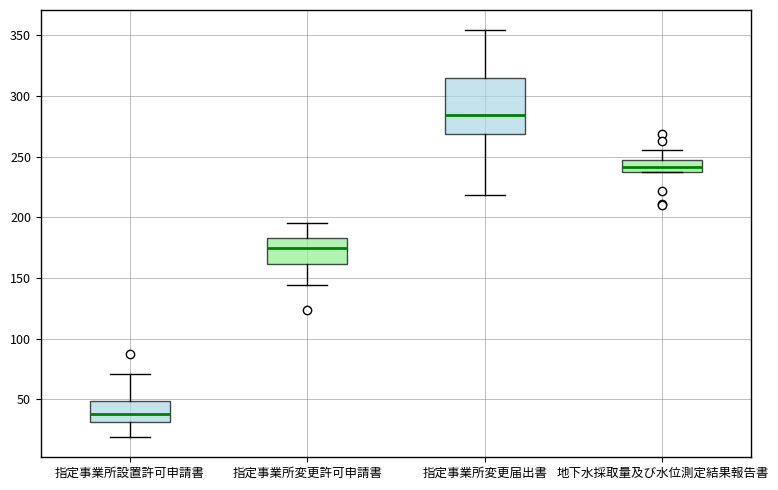

Reading left to right, read every box against the y-axis: the position of its median line, the range the box covers, and the ends of its whiskers. The values are not printed on the chart, so give them approximately, as read against the axis.

指定事業所設置許可申請書: median 40, box 30 to 50, whiskers 20 to 70
指定事業所変更許可申請書: median 175, box 160 to 185, whiskers 145 to 195
指定事業所変更届出書: median 285, box 270 to 315, whiskers 220 to 355
地下水採取量及び水位測定結果報告書: median 240 (inside the box), box 240 to 245, whiskers 235 to 255